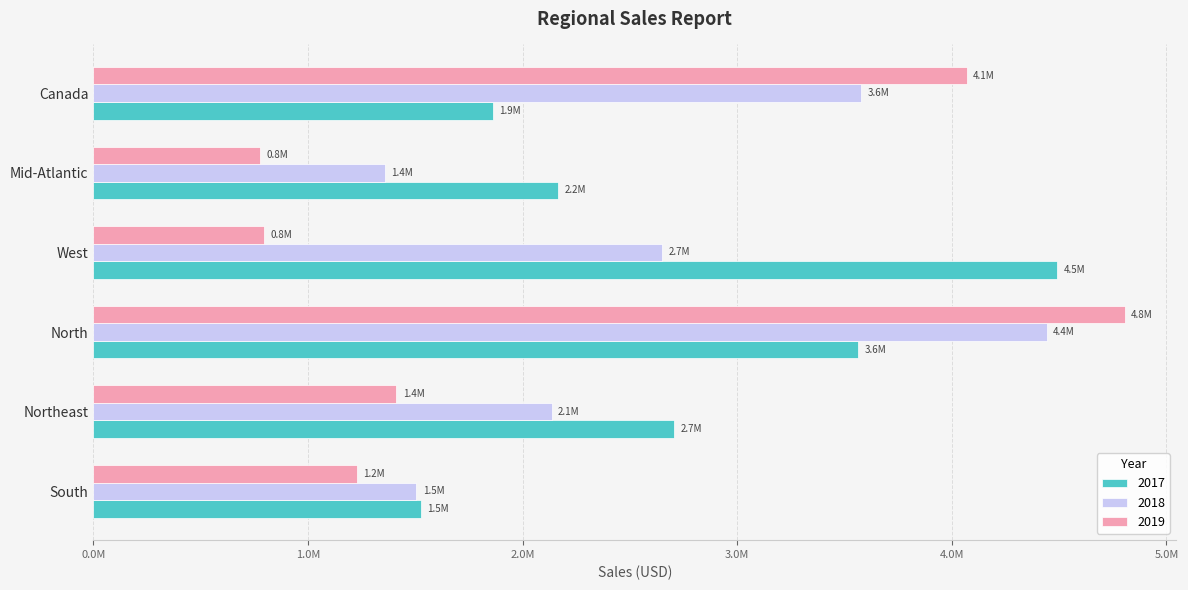

What are all the series names shown in the legend?

2017, 2018, 2019